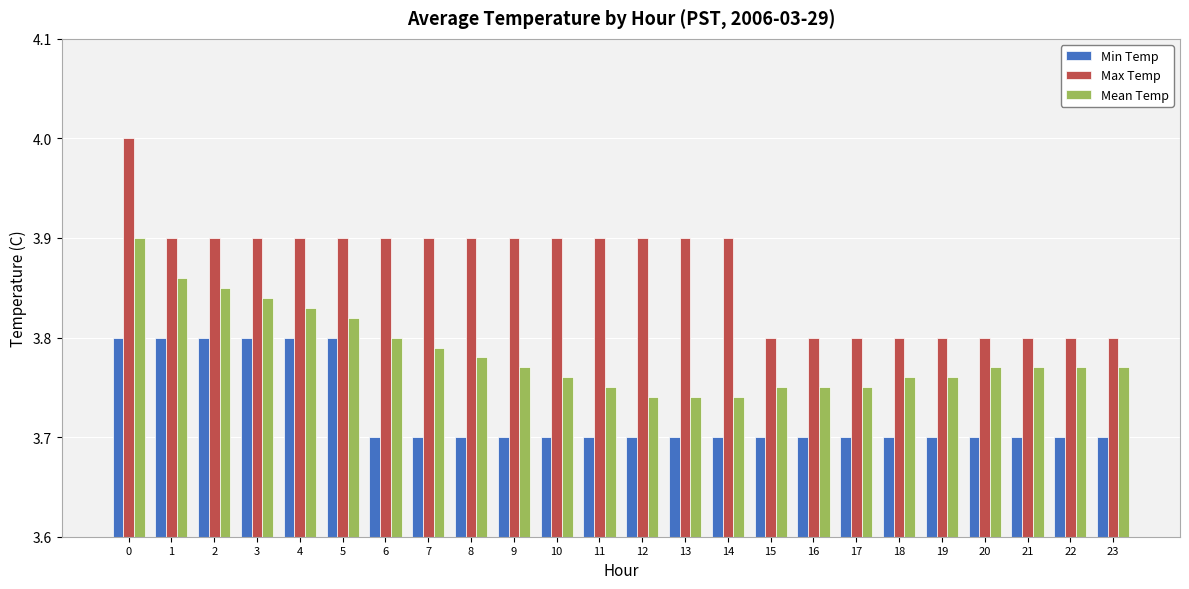

Which series has the widest spread of values?

Max Temp